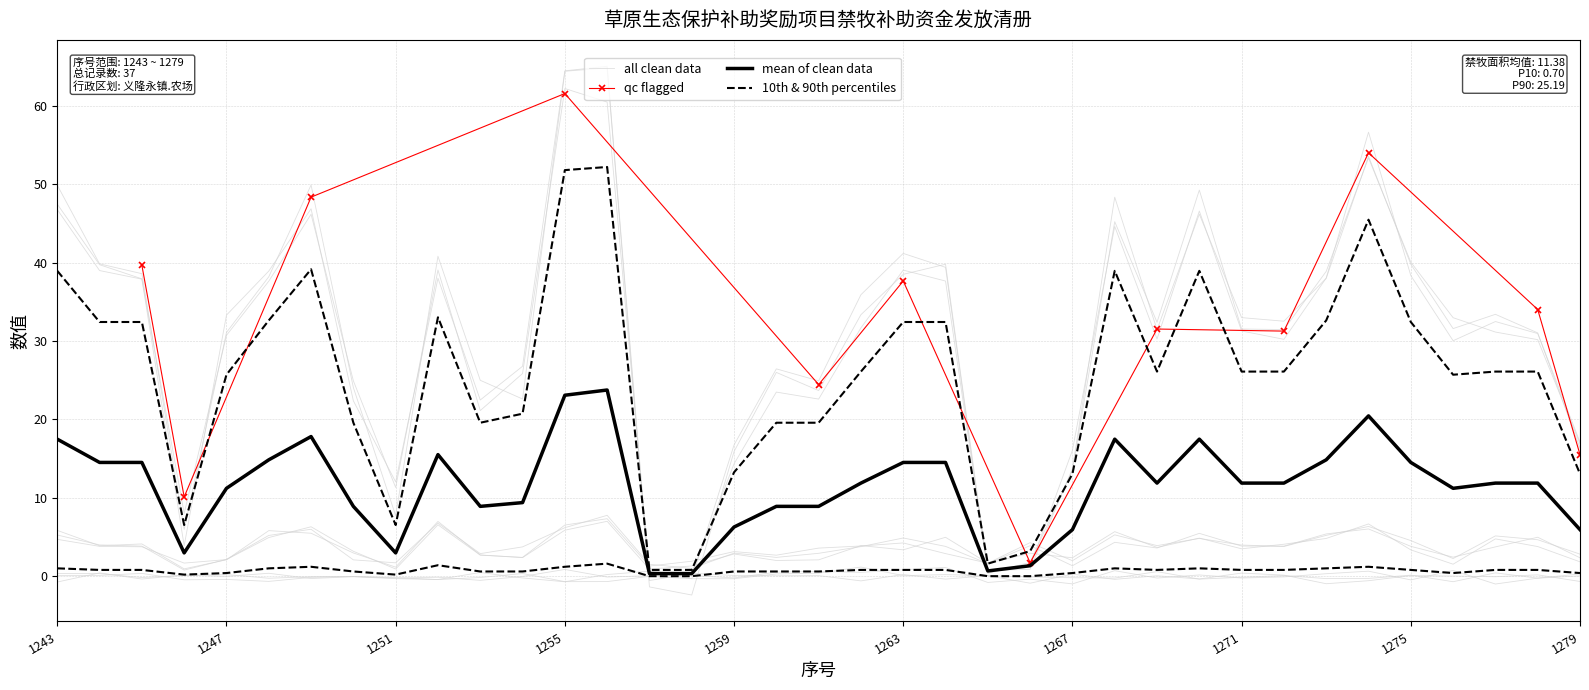

List the labels in order of 禁牧面积 value, smallest first.

1257, 1258, 1265, 1266, 1246, 1251, 1259, 1267, 1279, 1250, 1253, 1260, 1261, 1254, 1247, 1262, 1269, 1271, 1272, 1276, 1277, 1278, 1244, 1245, 1248, 1252, 1263, 1264, 1273, 1275, 1243, 1249, 1268, 1270, 1274, 1255, 1256